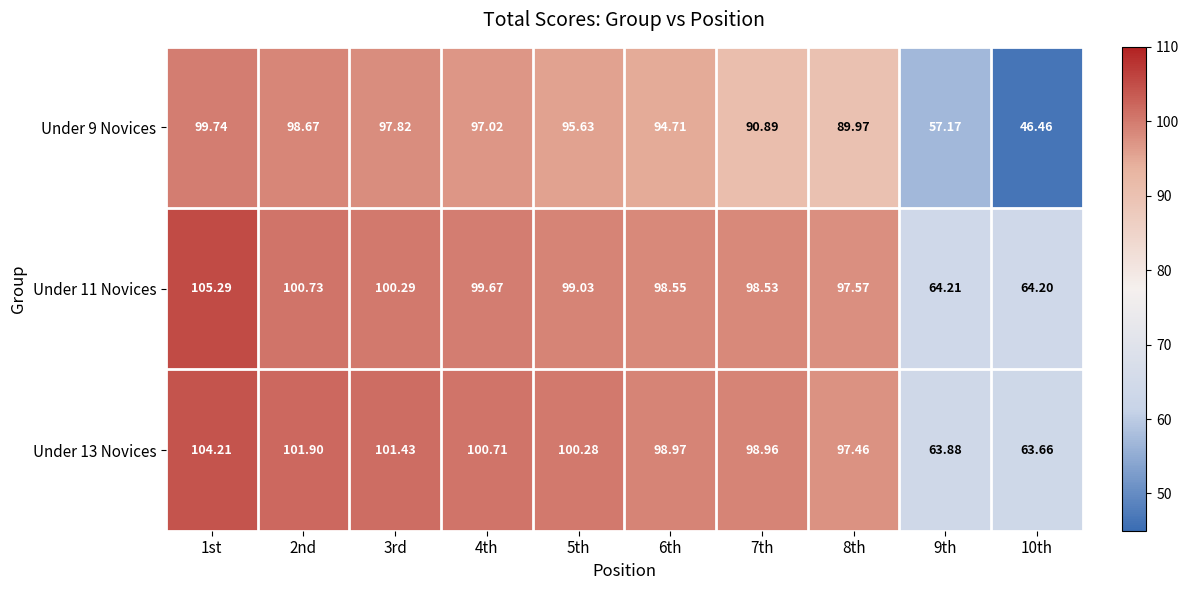

What is the smallest value displayed?

46.5